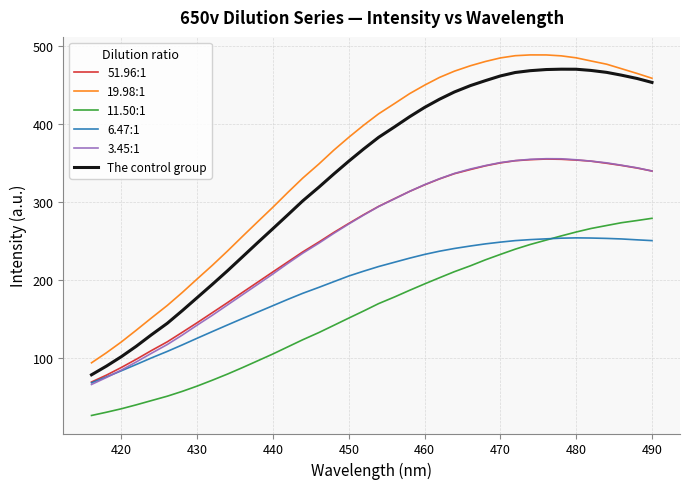

True or false: The control group and 11.50:1 intersect in this chart.

False